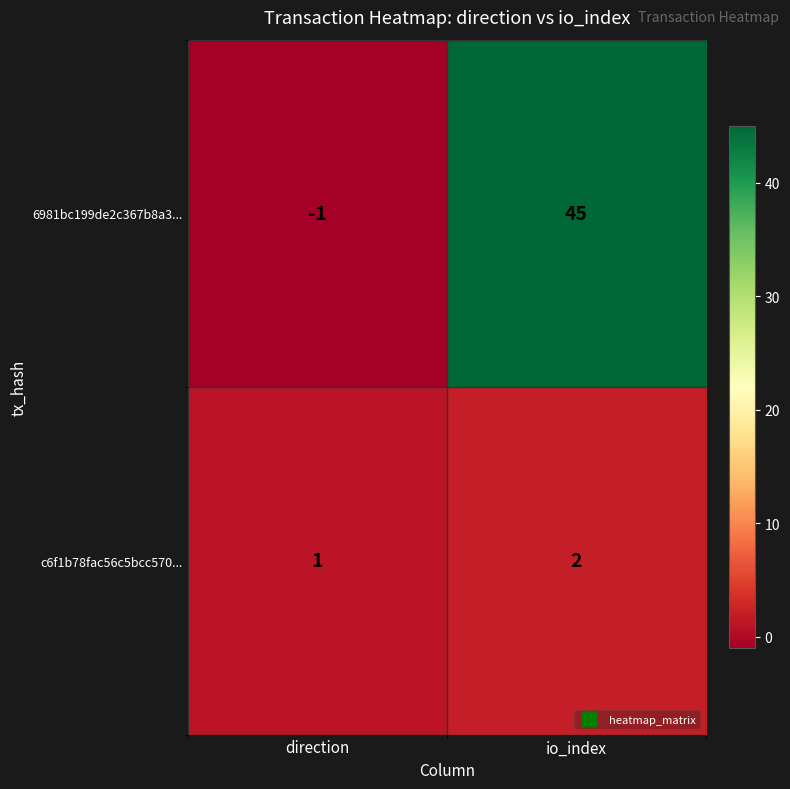

What is the sum of all 6981bc199de2c367b8a3... values?

44